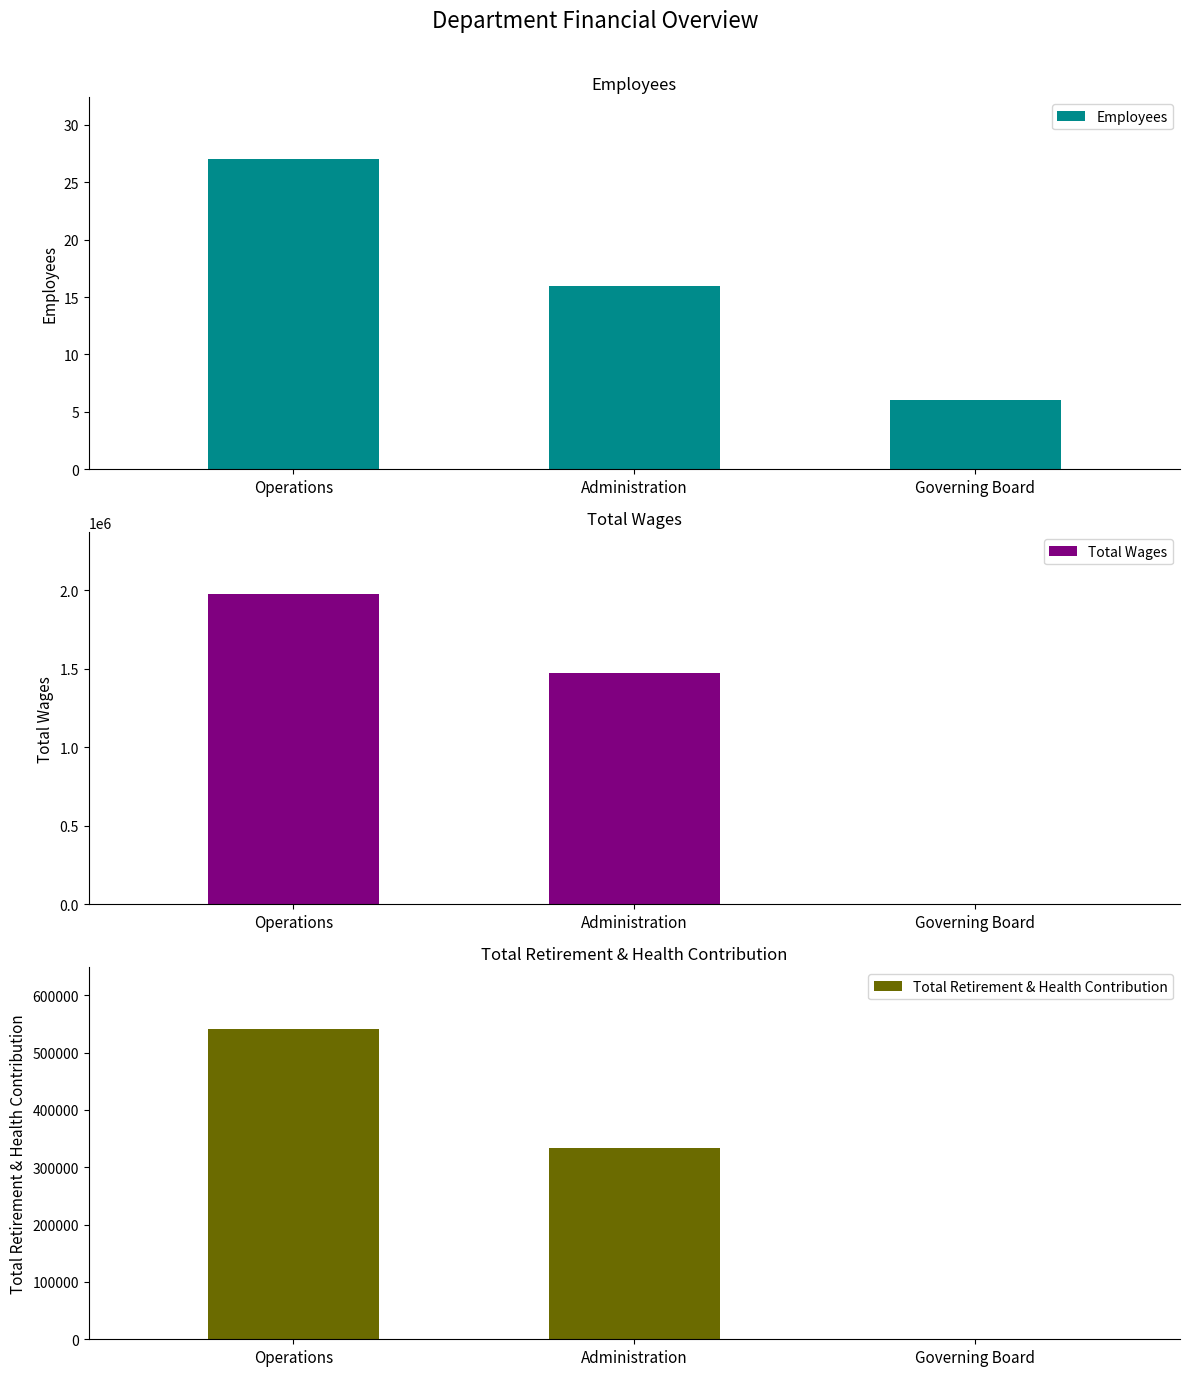

What is the maximum value shown in the chart?

1974384